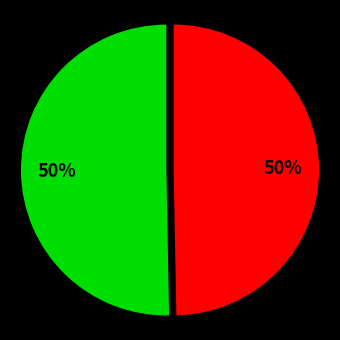

To the nearest percent, what is the average slice percentage?

50%